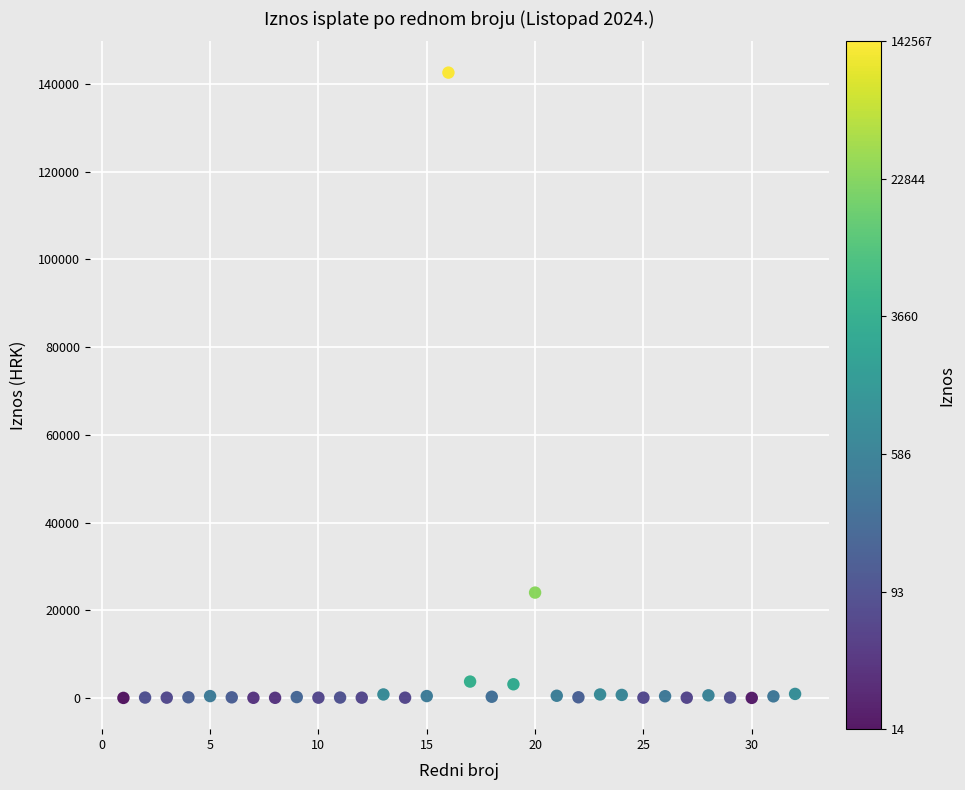

What Y value in the scatter plot is closest to 71290?

24023.5